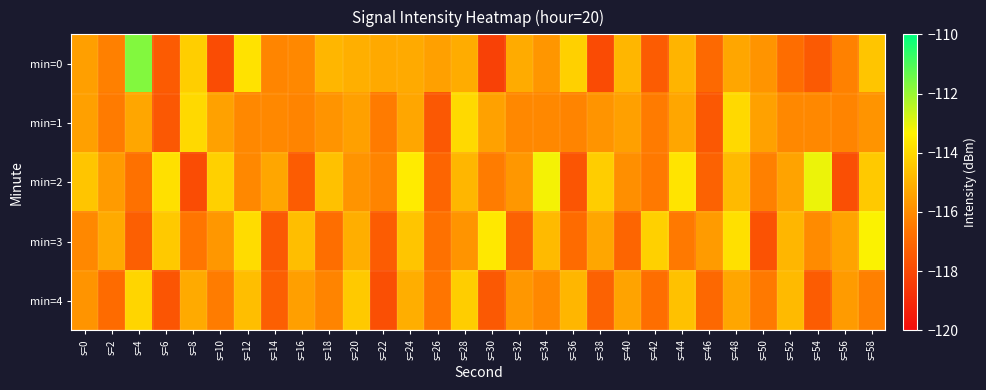

Which series has the largest total across all categories?

min=2